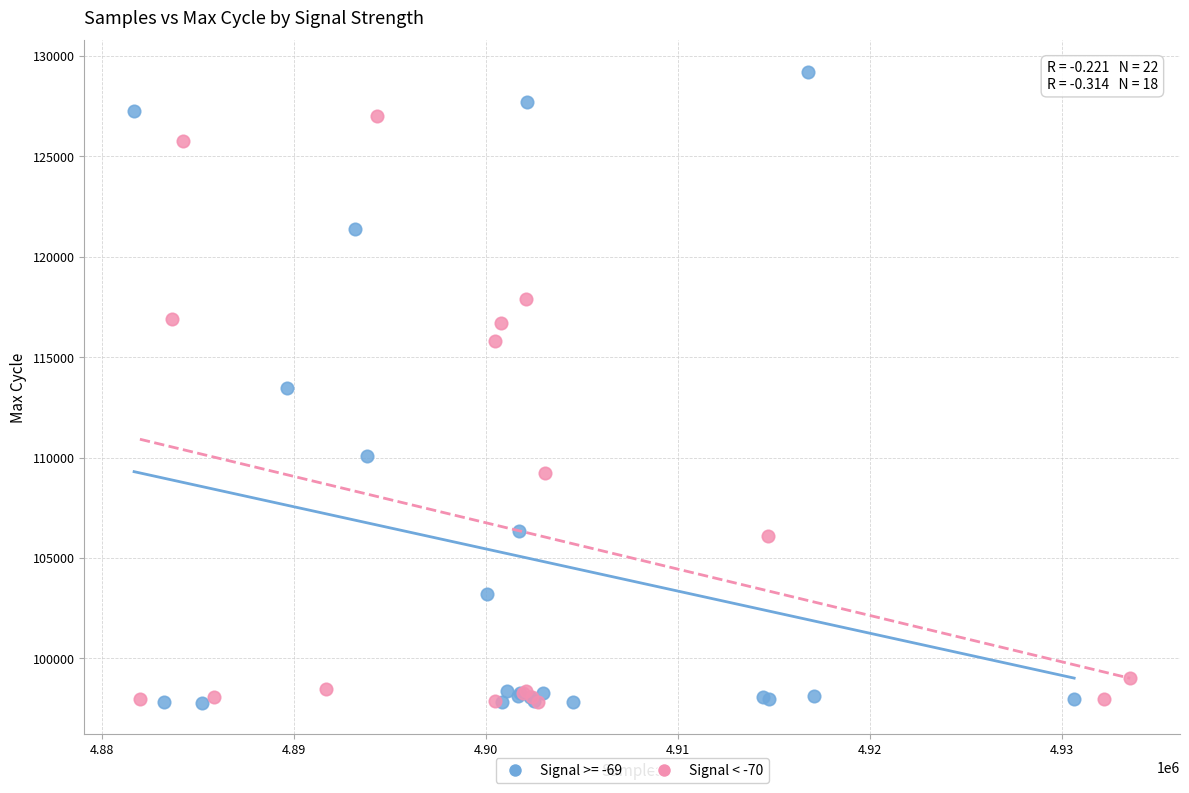

Which series reaches the maximum Y coordinate?

Signal >= -69